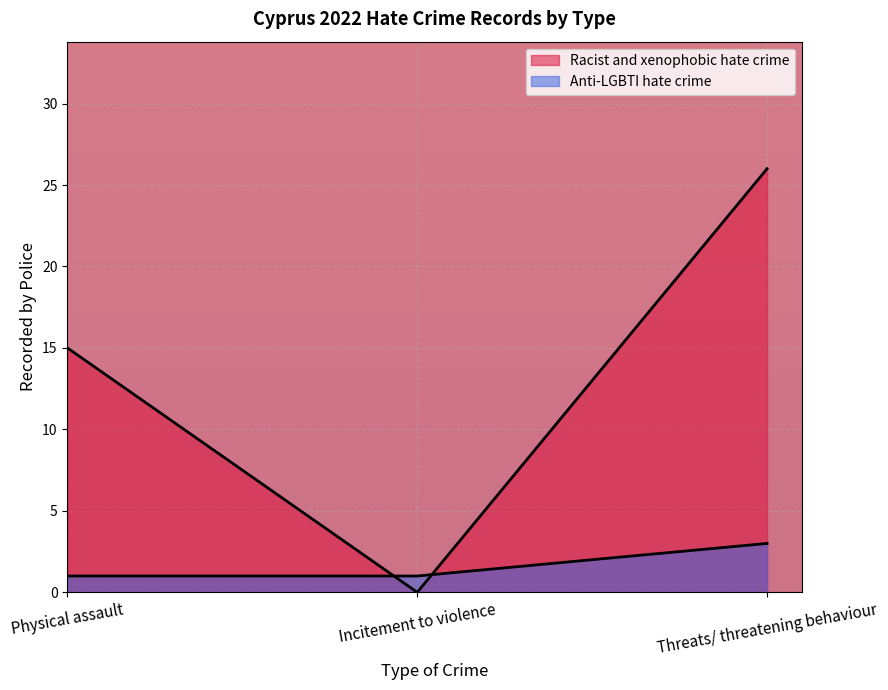

List the labels in order of value, smallest first.

Physical assault, Incitement to violence, Threats/ threatening behaviour